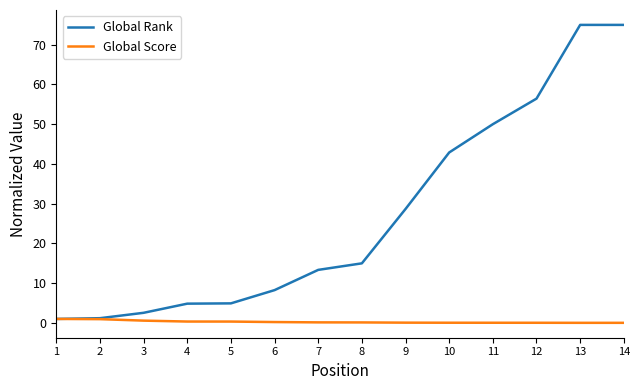

What is the difference between the maximum and minimum values in the Global Rank series?

74.0